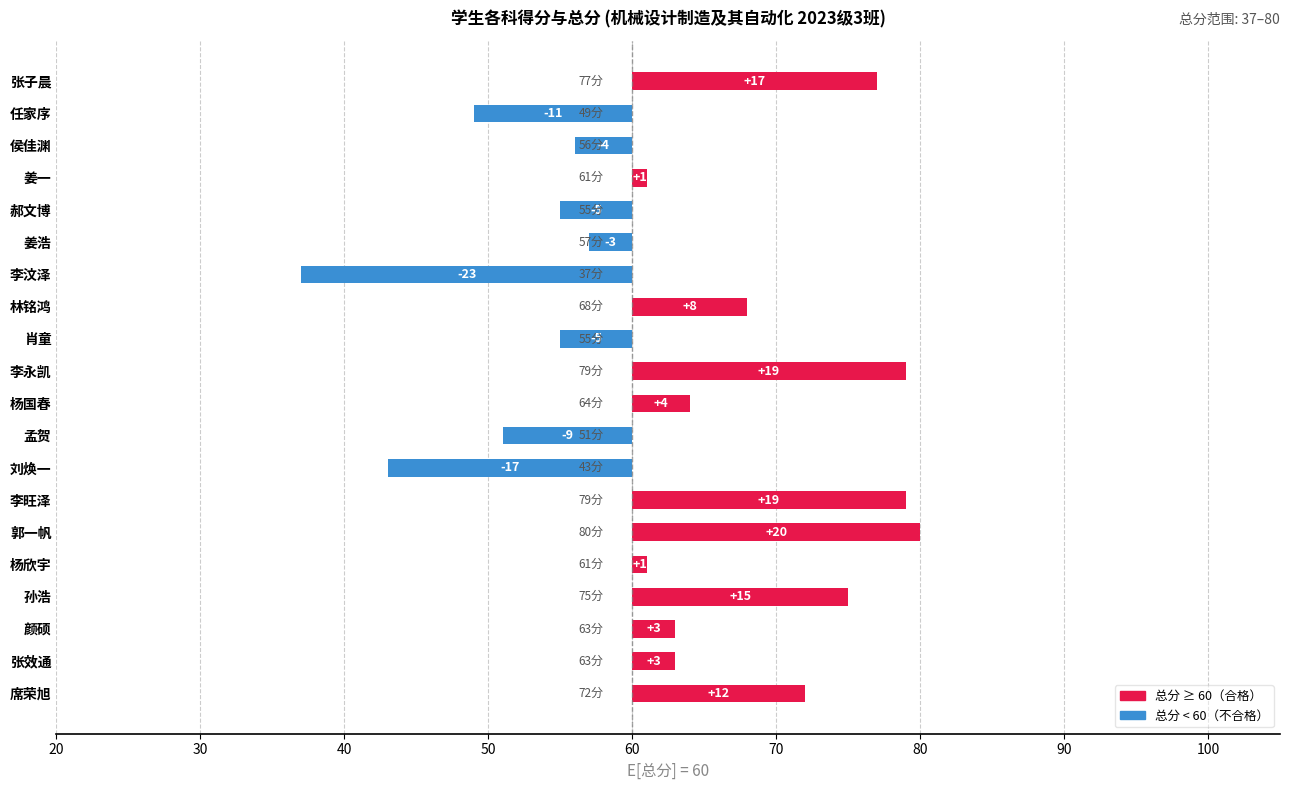

What is the value of the 3rd bar from the left?

-4